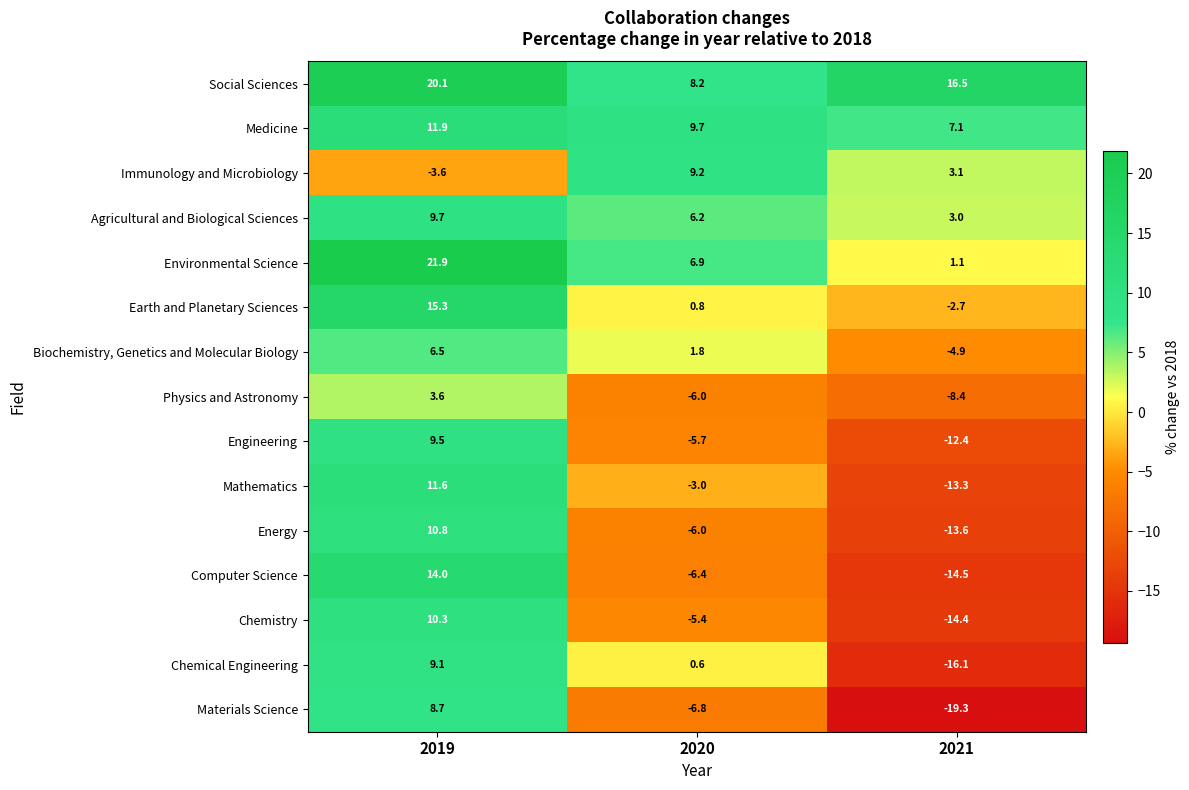

Which series has the largest range (max minus min)?

Computer Science